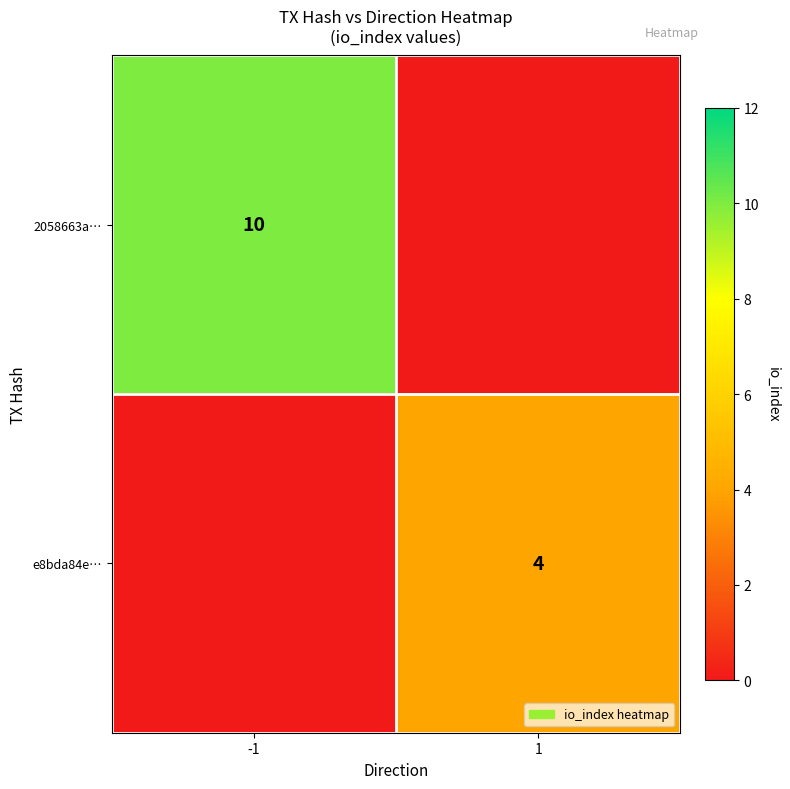

At which category is the sum across all series the highest?

-1